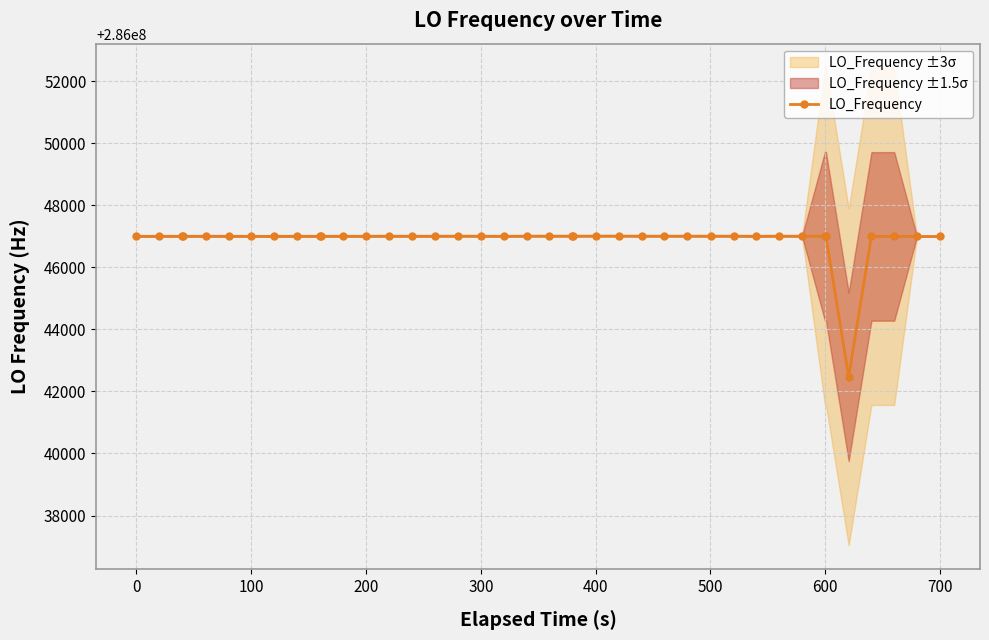

What is the value of the LO_Frequency point at the 29th from the left?

286047003.2